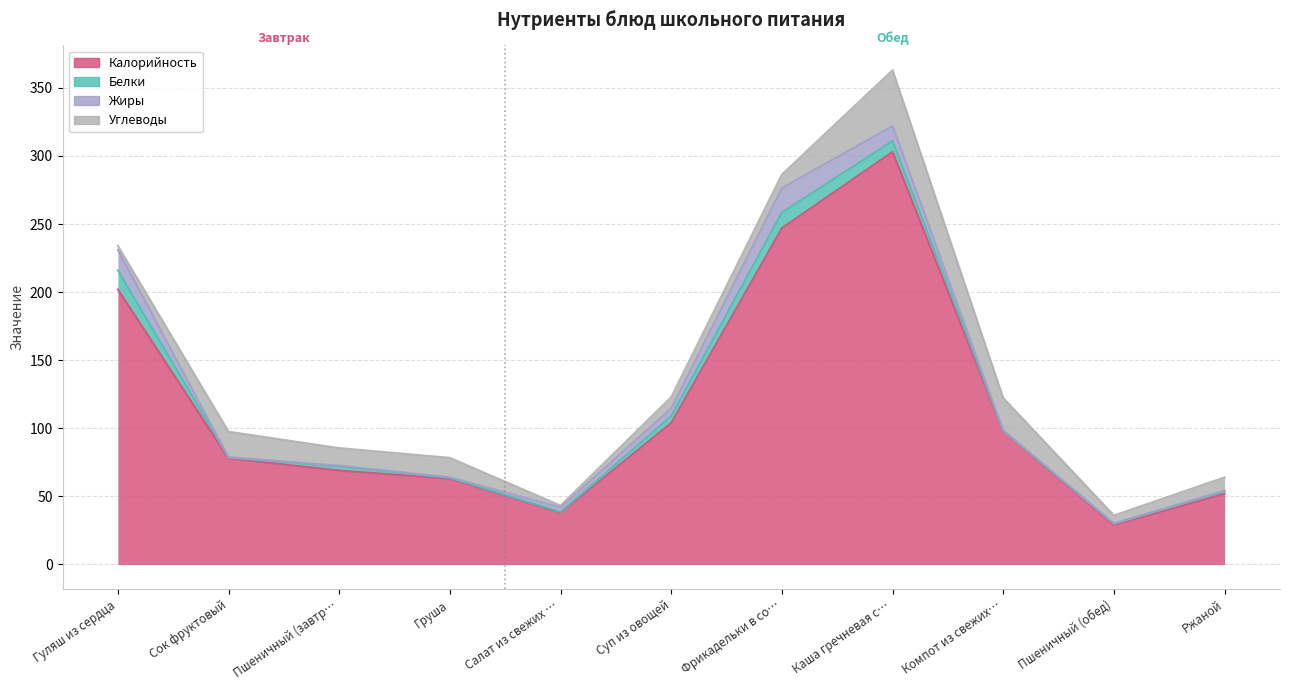

Between Суп из овощей and Компот из свежих яблок, which is larger?

Суп из овощей